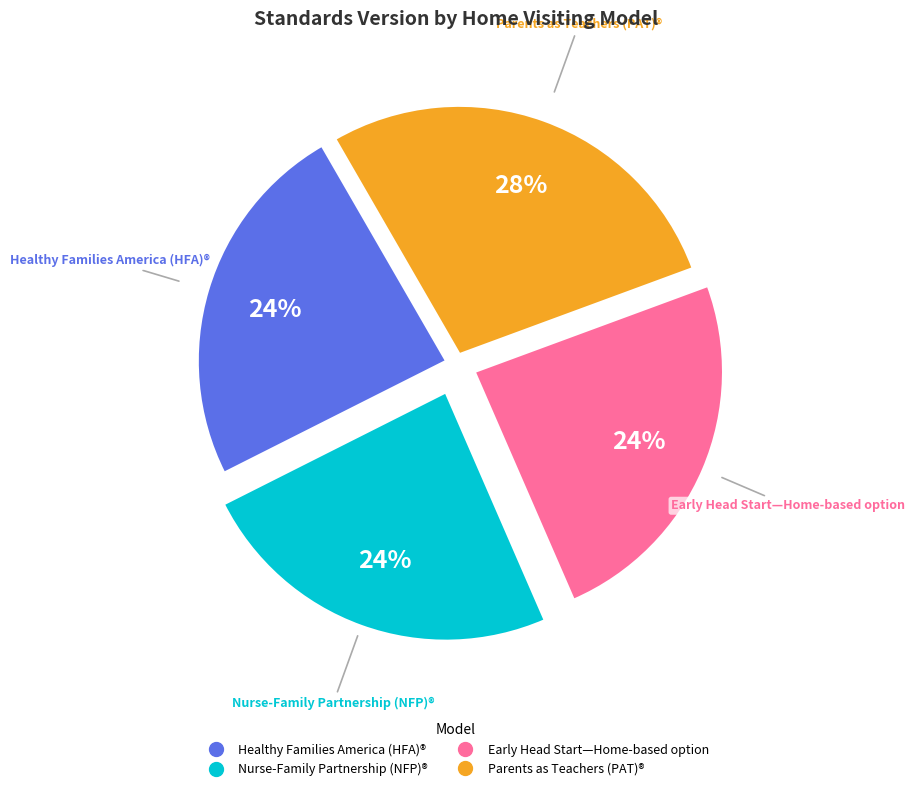

How many slices are in this pie chart?

4